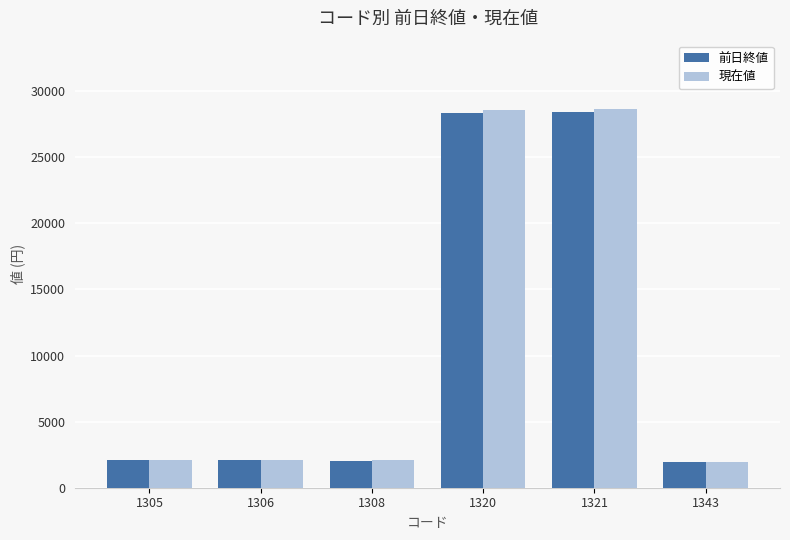

What is the minimum value for 現在値?

1952.5